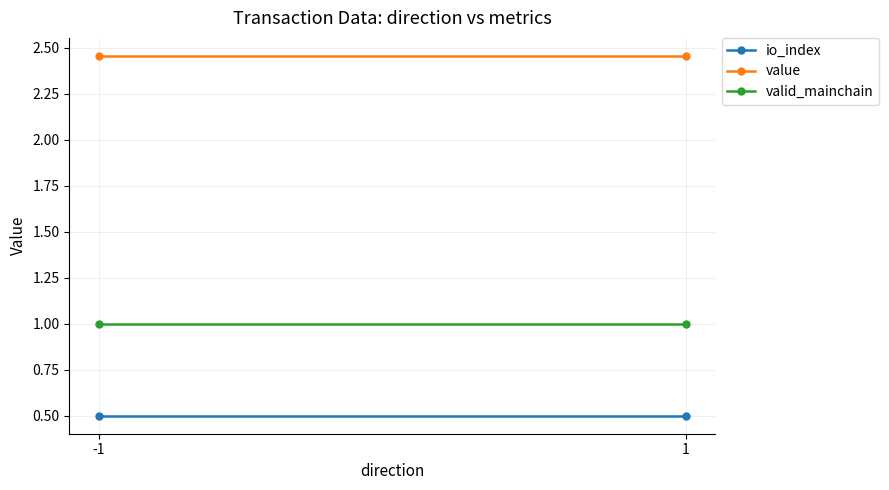

Reading left to right, transcribe all the data shown in this chart.

io_index: 0.5	0.5
value: 2.5	2.5
valid_mainchain: 1.0	1.0